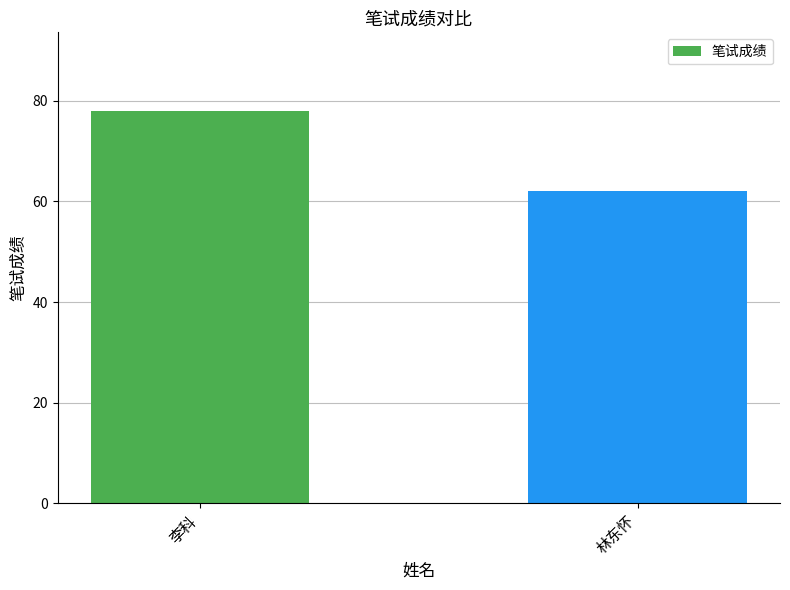

Reading right to left, what are all the values shown in this chart?

62	78